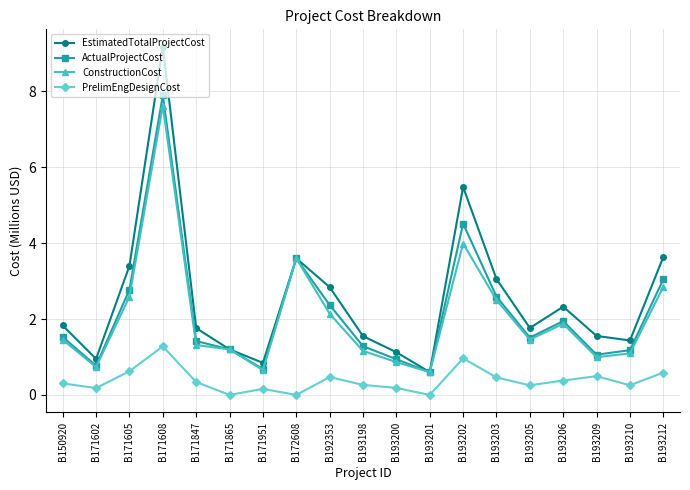

How many values in the EstimatedTotalProjectCost series exceed 1?

16